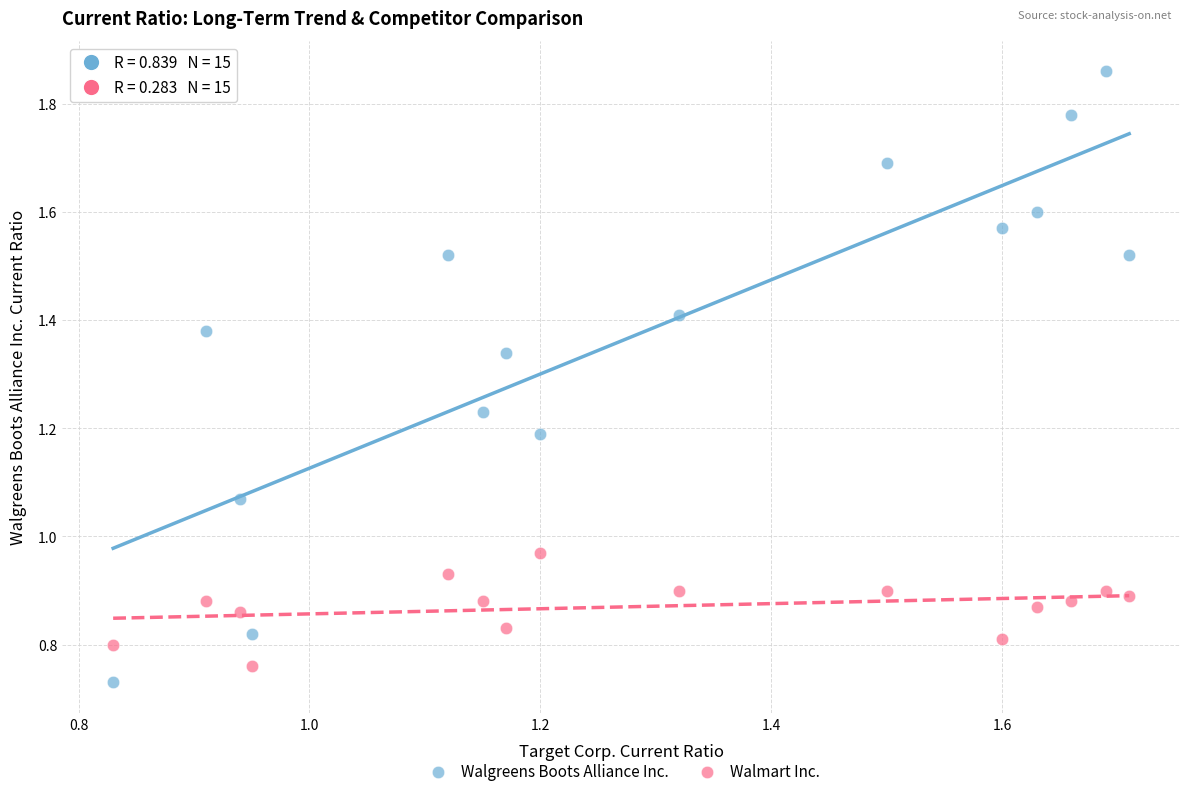

Which series reaches the maximum Y coordinate?

Walgreens Boots Alliance Inc.